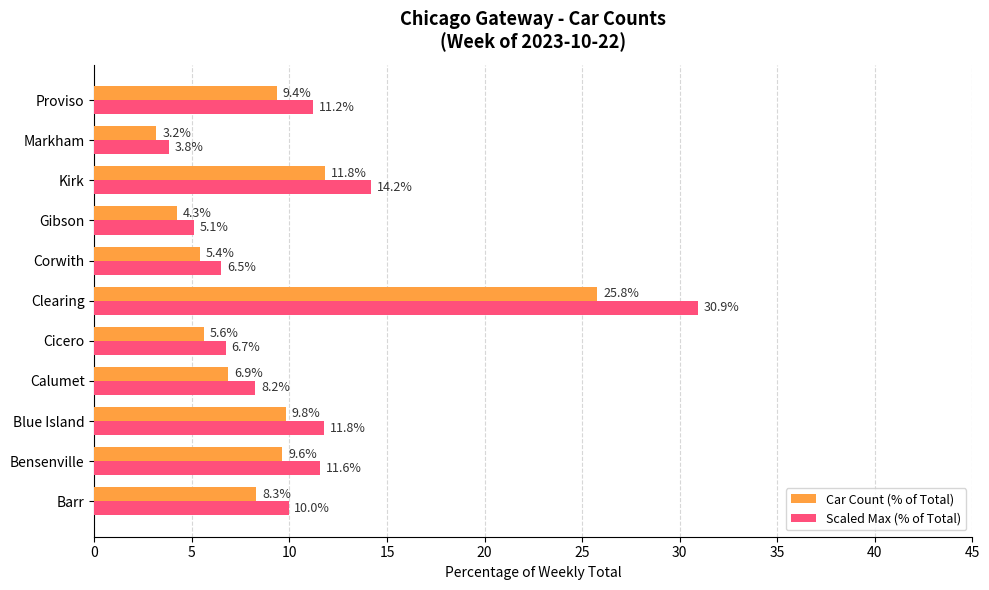

At which category is the sum across all series the highest?

Clearing